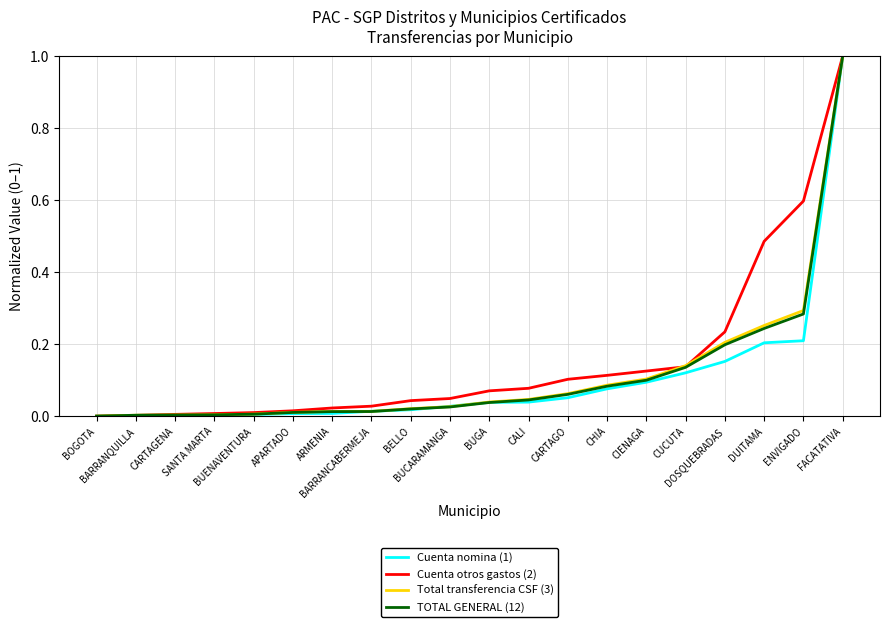

What is the maximum value shown in the chart?

1.0